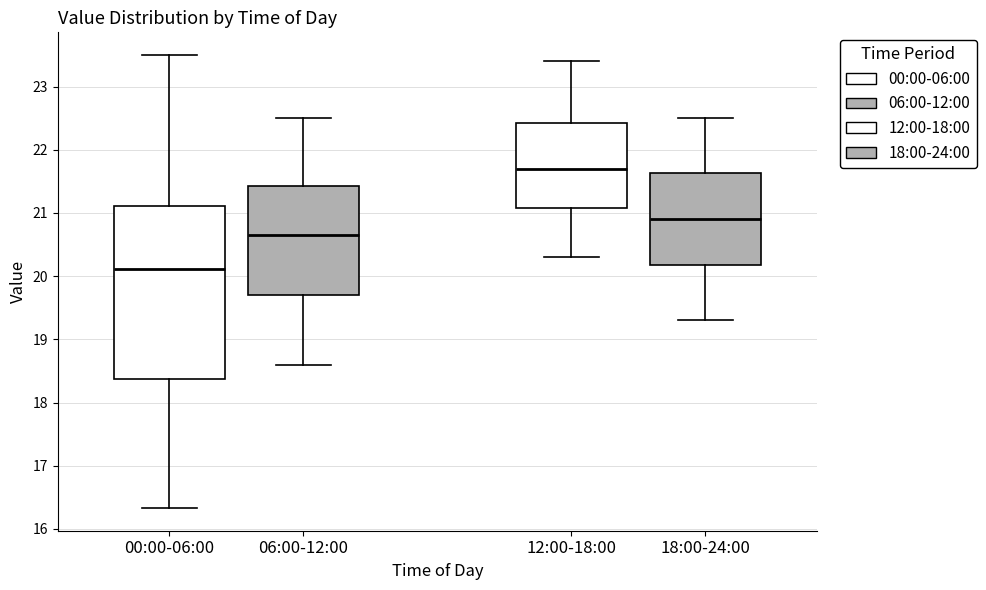

Reading left to right, transcribe this box plot: for each box, give where its median line is, the range the box spans, and where its two whiskers end, as read against the y-axis. The values are not printed on the chart, so give them approximately, as read against the axis.

00:00-06:00: median 20.1, box 18.4 to 21.1, whiskers 16.3 to 23.5
06:00-12:00: median 20.7, box 19.7 to 21.4, whiskers 18.6 to 22.5
12:00-18:00: median 21.7, box 21.1 to 22.4, whiskers 20.3 to 23.4
18:00-24:00: median 20.9, box 20.2 to 21.6, whiskers 19.3 to 22.5